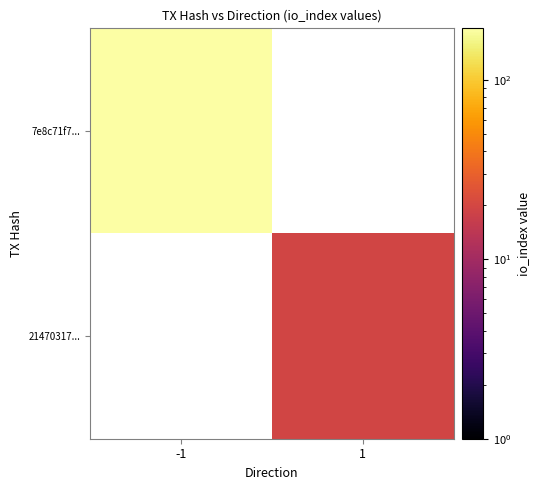

What is the spread (max minus min) of values at -1?

194